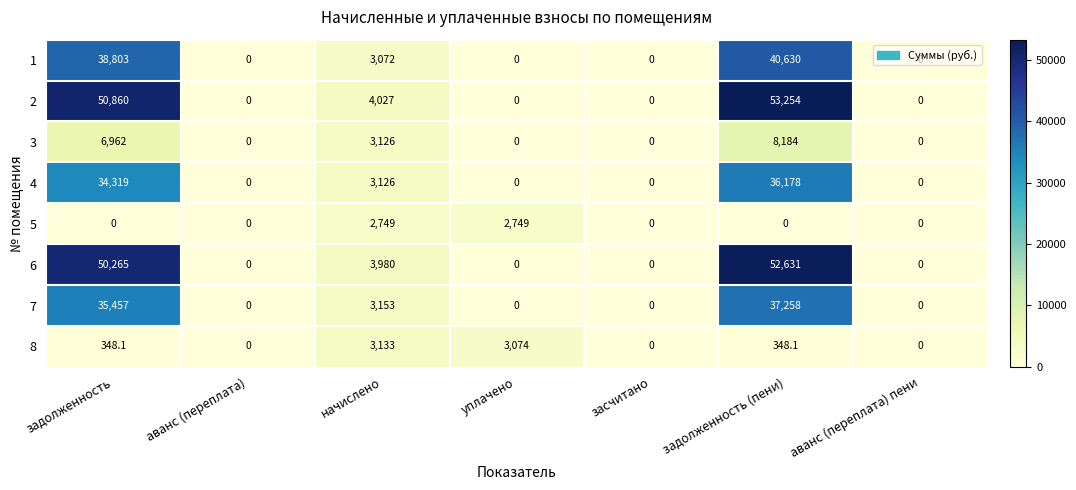

The 5 series shows 0.0 at задолженность (пени). True or false?

True